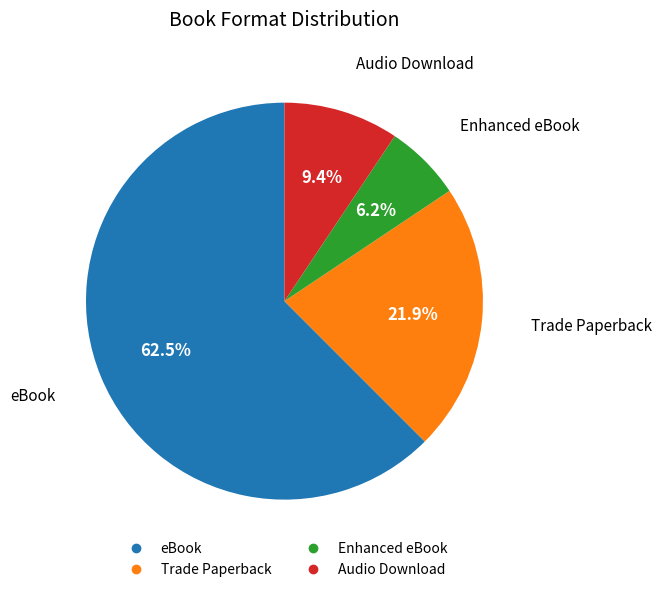

To the nearest percent, what is the average slice percentage?

25%